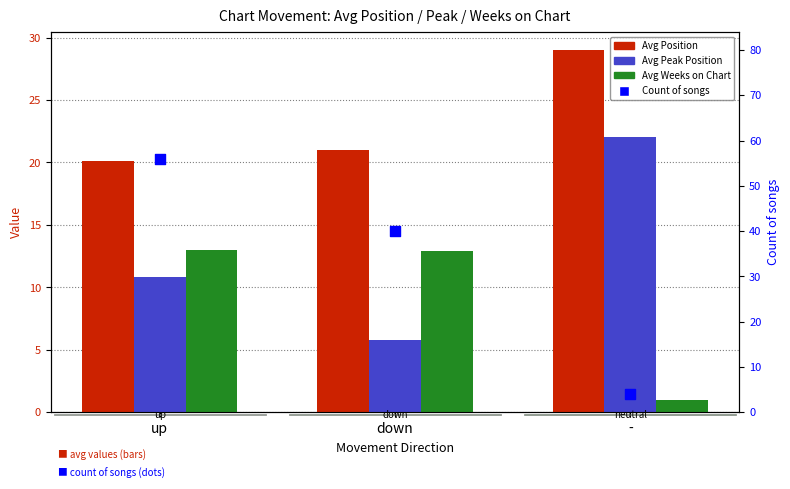

What is the total value across all series at down?

79.7